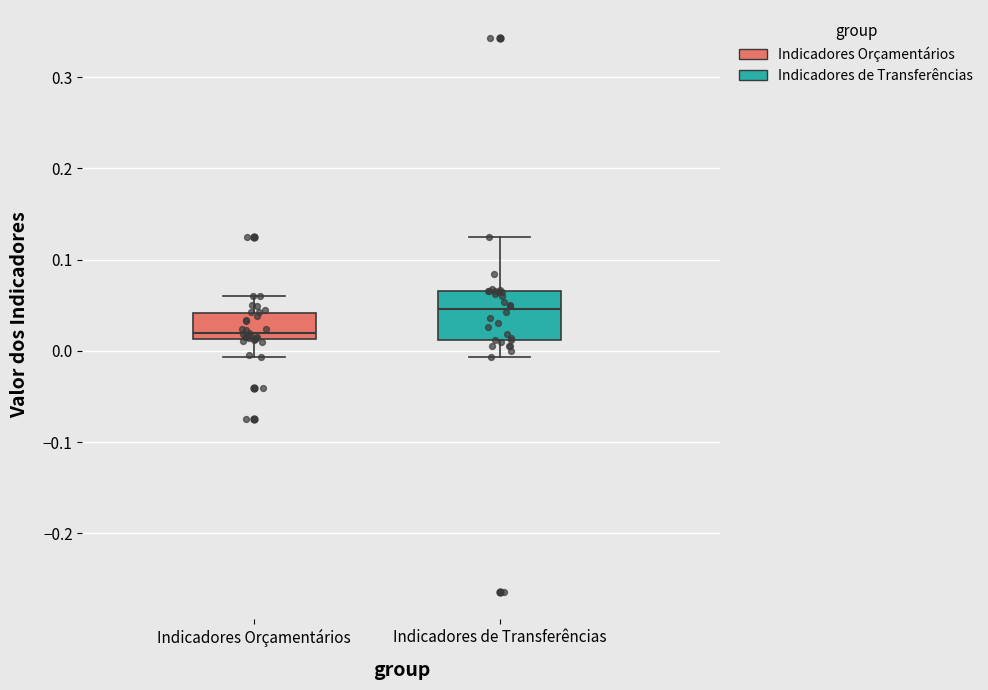

Which box is the tallest, from its lower edge to its upper edge?

Indicadores de Transferências